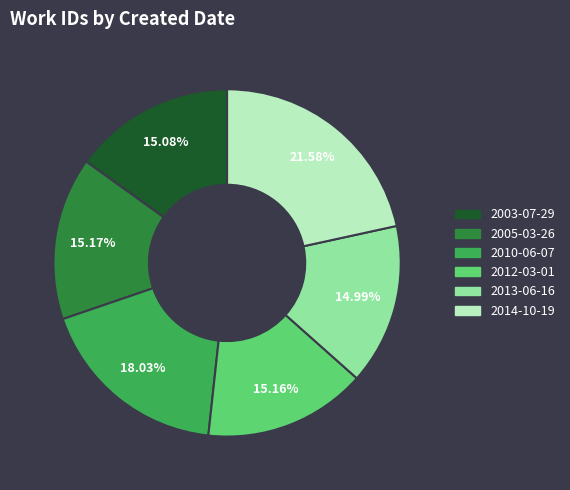

Is the sum of 2005-03-26 and 2012-03-01 greater than half?

No